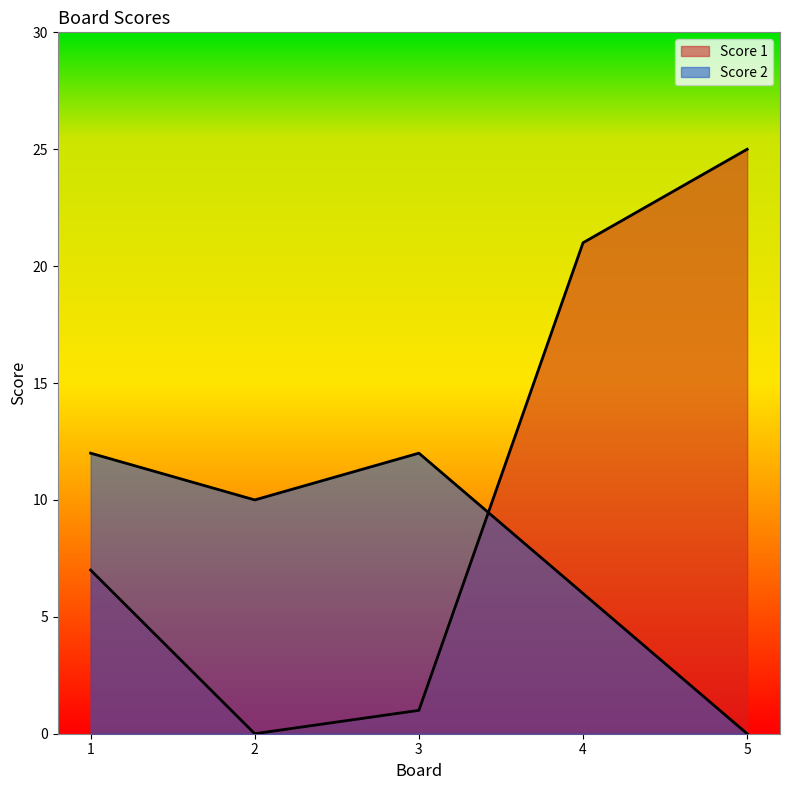

How many series are shown in this chart?

2